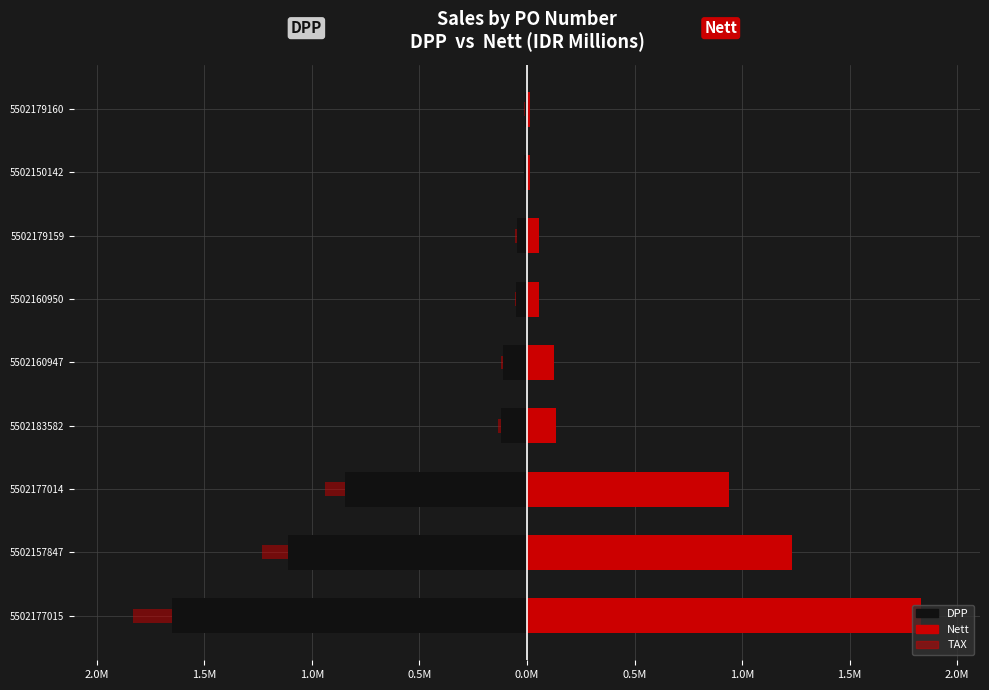

What is the difference between the Nett values at 5502179159 and 5502183582?

0.1